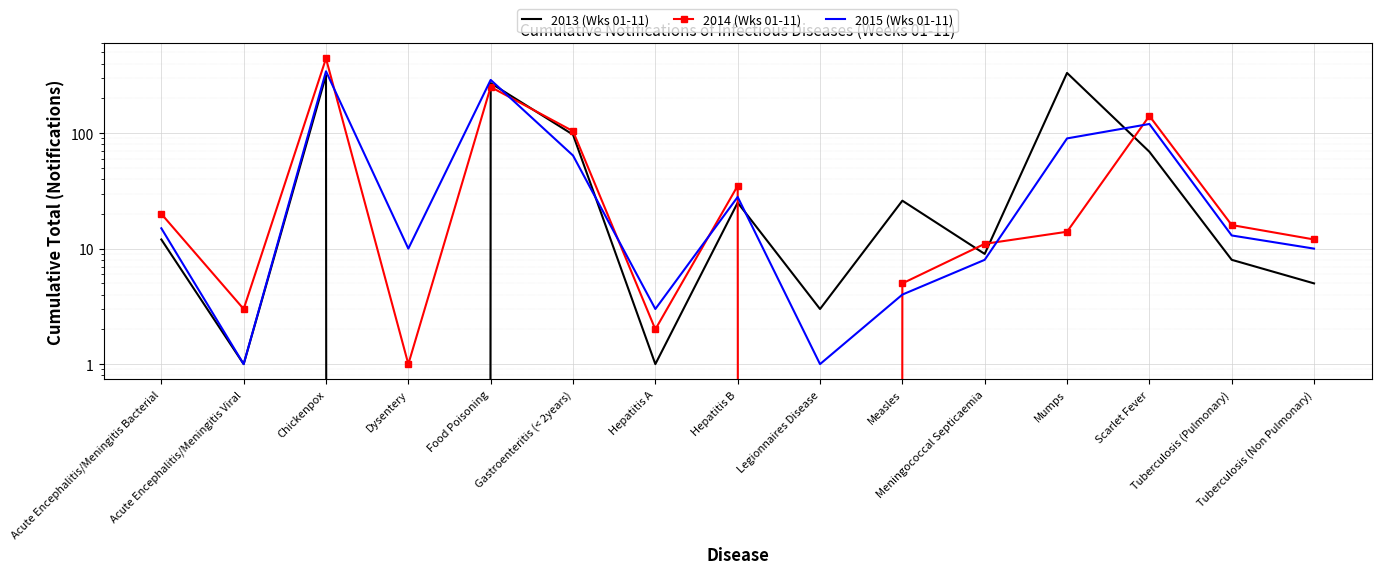

How many lines are shown in the chart?

3